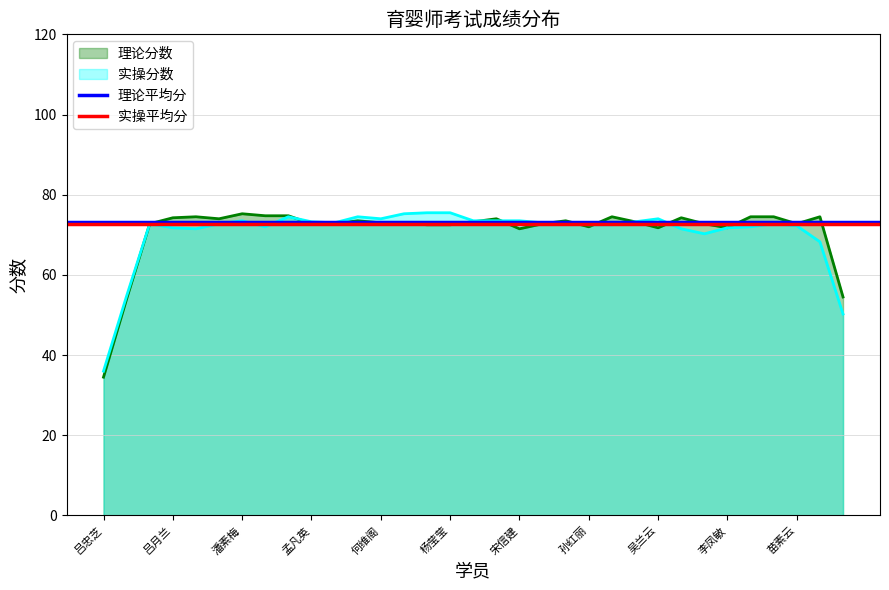

What is the value of the 实操平均分 point at the 1st from the left?

72.6